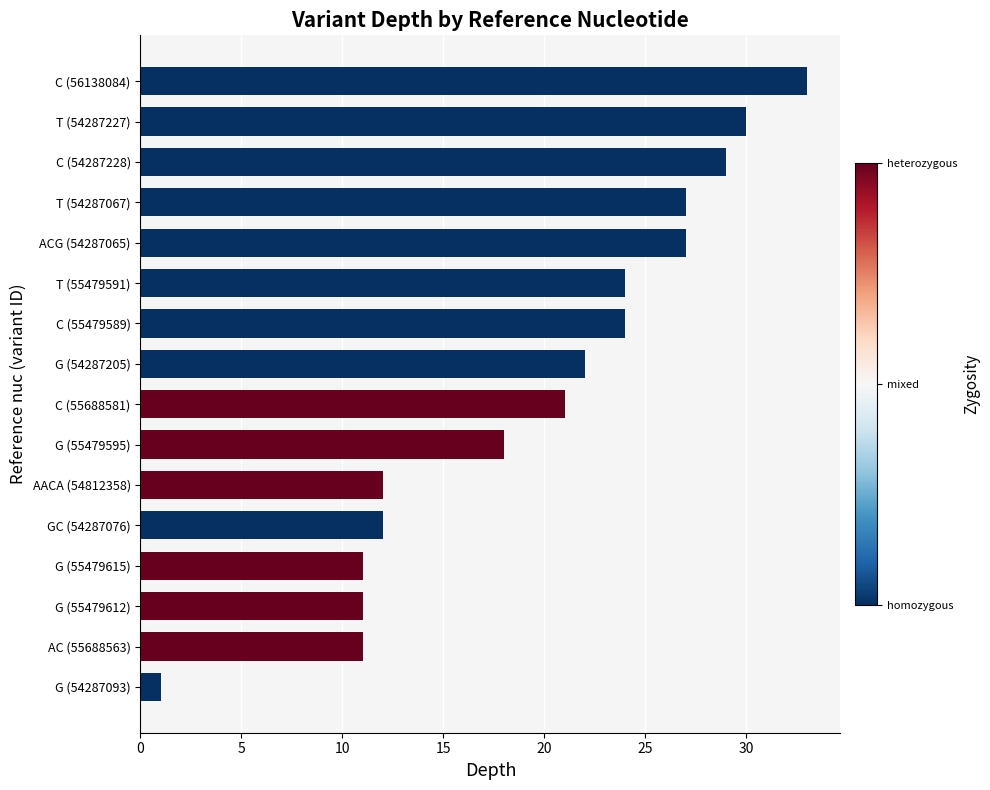

Reading bottom to top, what are all the values shown in this chart?

G (54287093)=1	AC (55688563)=11	G (55479612)=11	G (55479615)=11	GC (54287076)=12	AACA (54812358)=12	G (55479595)=18	C (55688581)=21	G (54287205)=22	C (55479589)=24	T (55479591)=24	ACG (54287065)=27	T (54287067)=27	C (54287228)=29	T (54287227)=30	C (56138084)=33